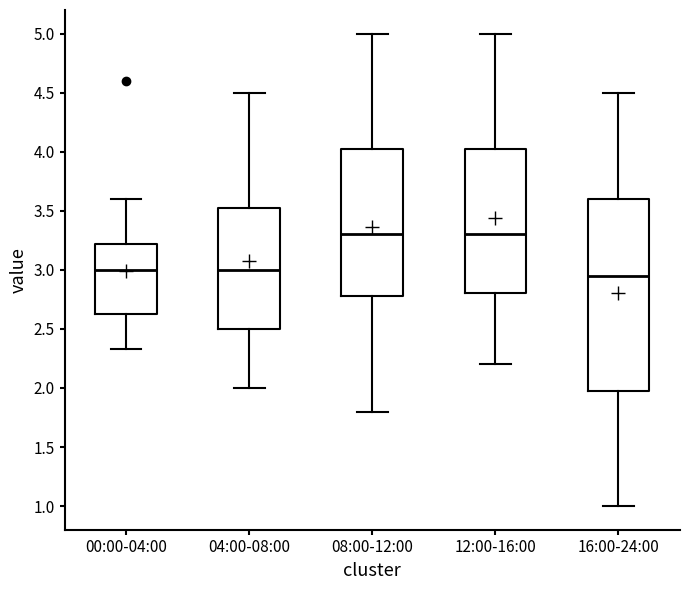

Reading left to right, read every box against the y-axis: the position of its median line, the range the box covers, and the ends of its whiskers. The values are not printed on the chart, so give them approximately, as read against the axis.

00:00-04:00: median 3.00, box 2.65 to 3.20, whiskers 2.35 to 3.60
04:00-08:00: median 3.00, box 2.50 to 3.55, whiskers 2.00 to 4.50
08:00-12:00: median 3.30, box 2.80 to 4.05, whiskers 1.80 to 5.00
12:00-16:00: median 3.30, box 2.80 to 4.05, whiskers 2.20 to 5.00
16:00-24:00: median 2.95, box 2.00 to 3.60, whiskers 1.00 to 4.50